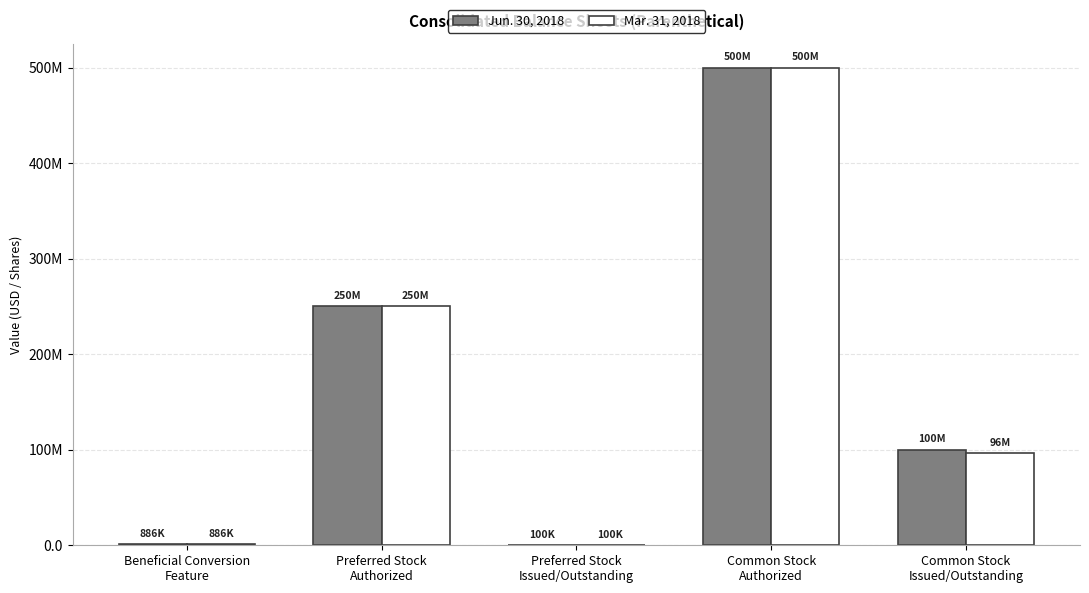

What are all the series names shown in the legend?

Jun. 30, 2018, Mar. 31, 2018